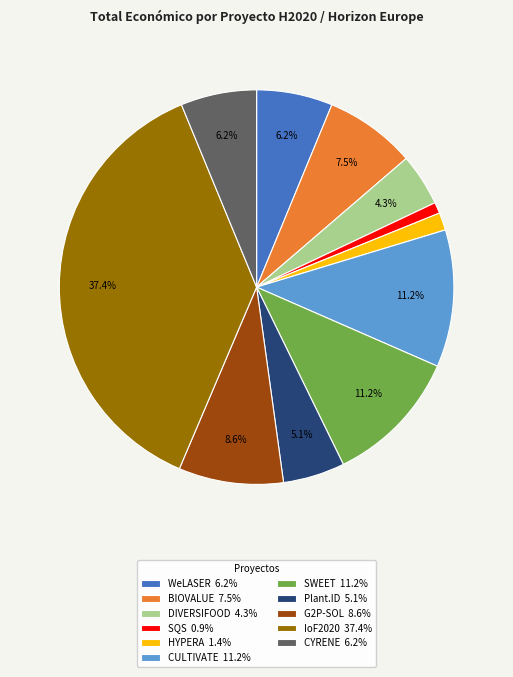

Which category has the smallest portion of the pie?

SQS